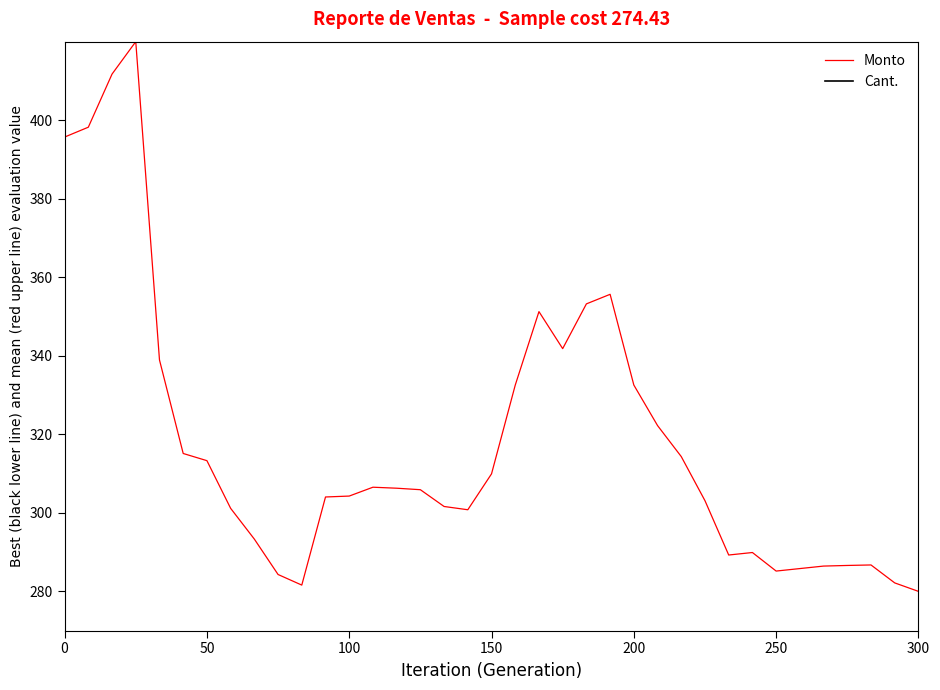

How many categories are shown in the chart?

37